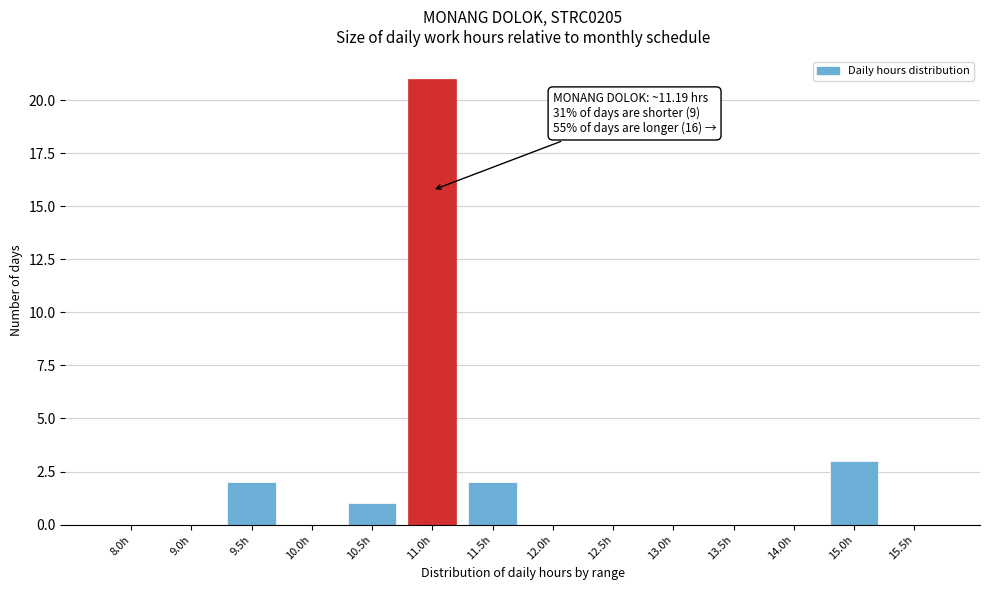

Reading right to left, what are all the values shown in this chart?

15.5h=0	15.0h=3	14.0h=0	13.5h=0	13.0h=0	12.5h=0	12.0h=0	11.5h=2	11.0h=21	10.5h=1	10.0h=0	9.5h=2	9.0h=0	8.0h=0